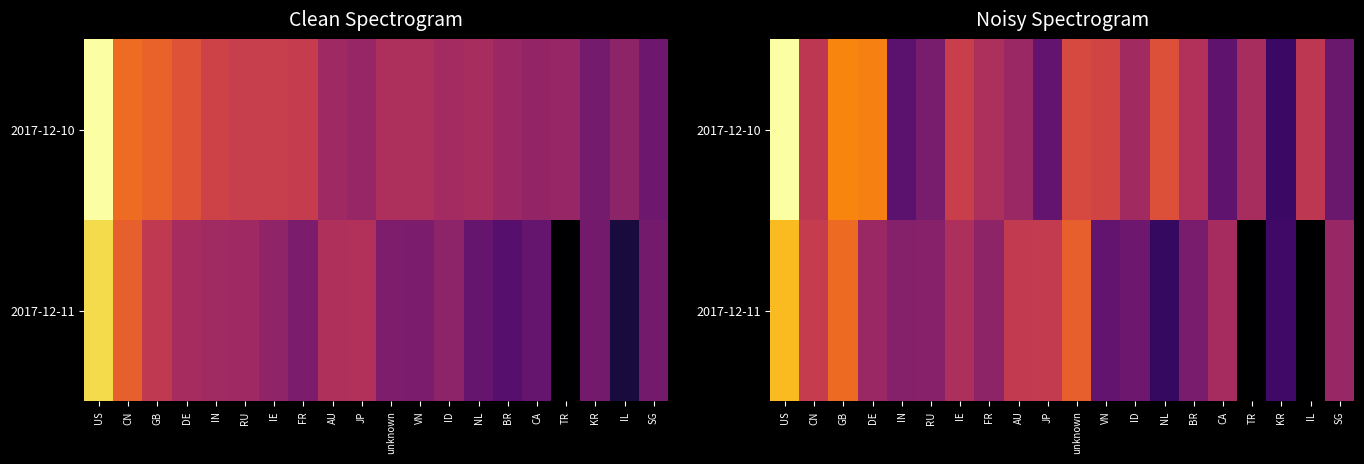

Which has a higher value, AU or JP?

AU